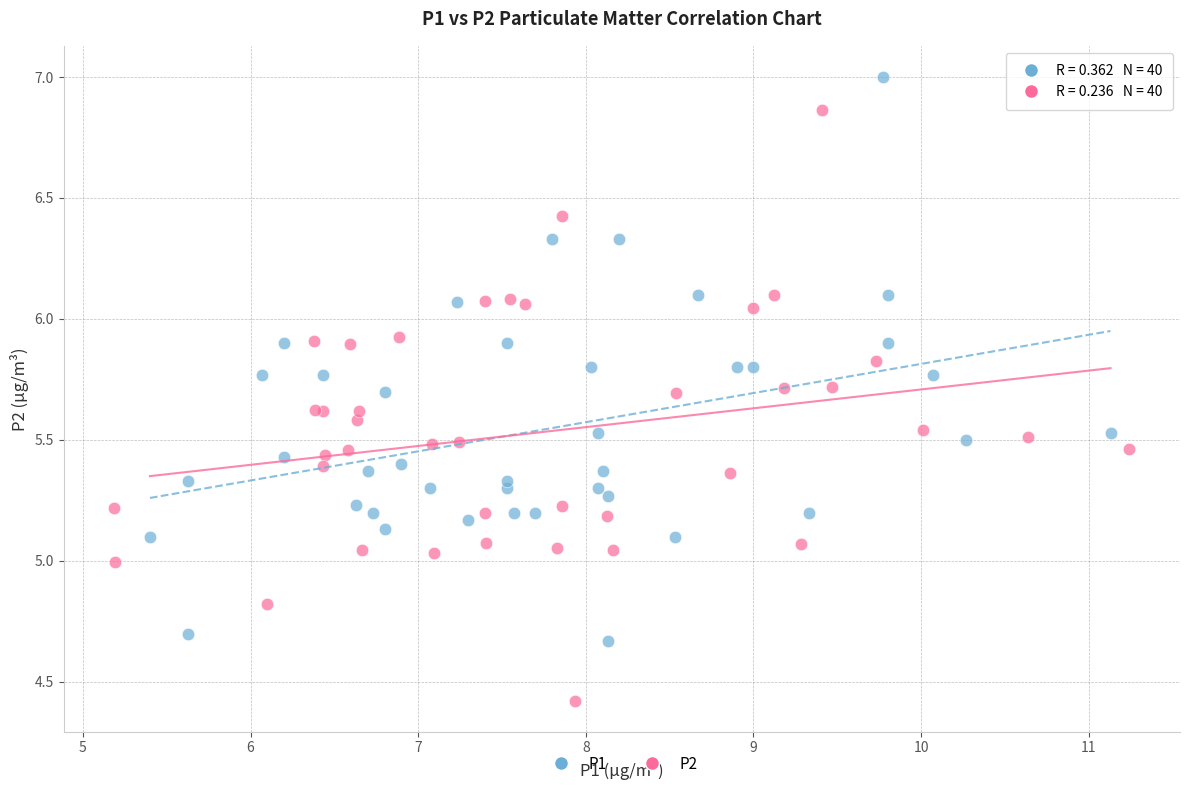

Which series has the widest spread of Y values?

P2